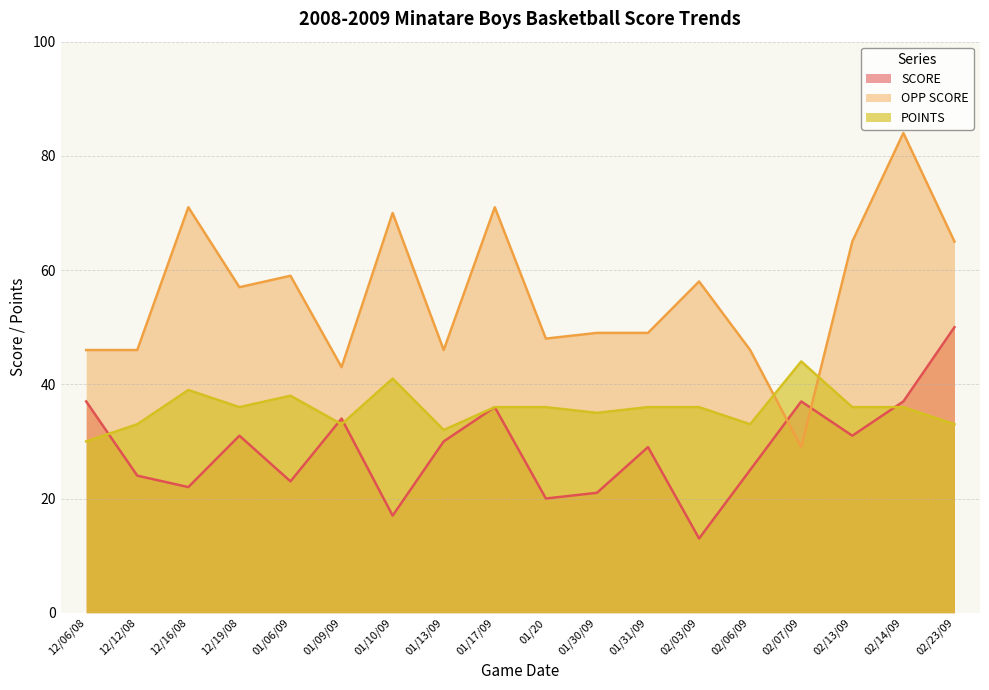

Which category has the lowest value in the POINTS series?

12/06/08